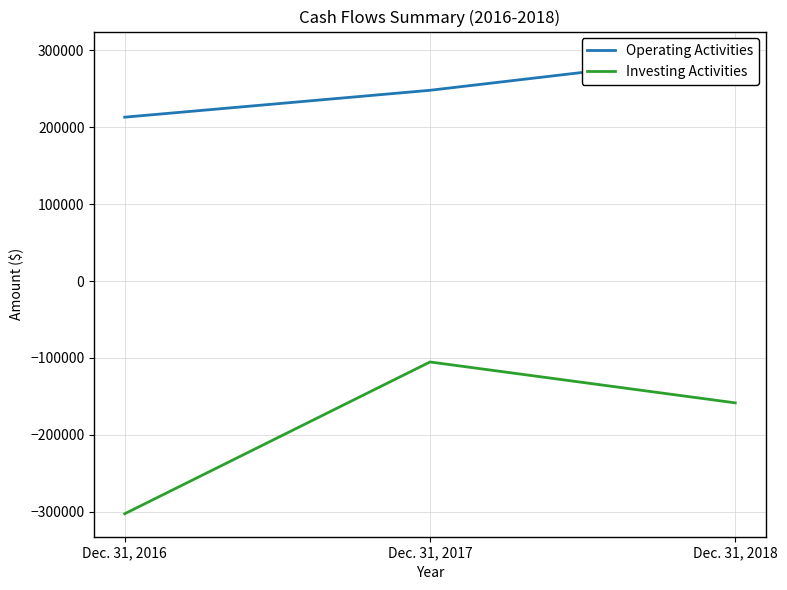

Which series has the largest total across all categories?

Operating Activities